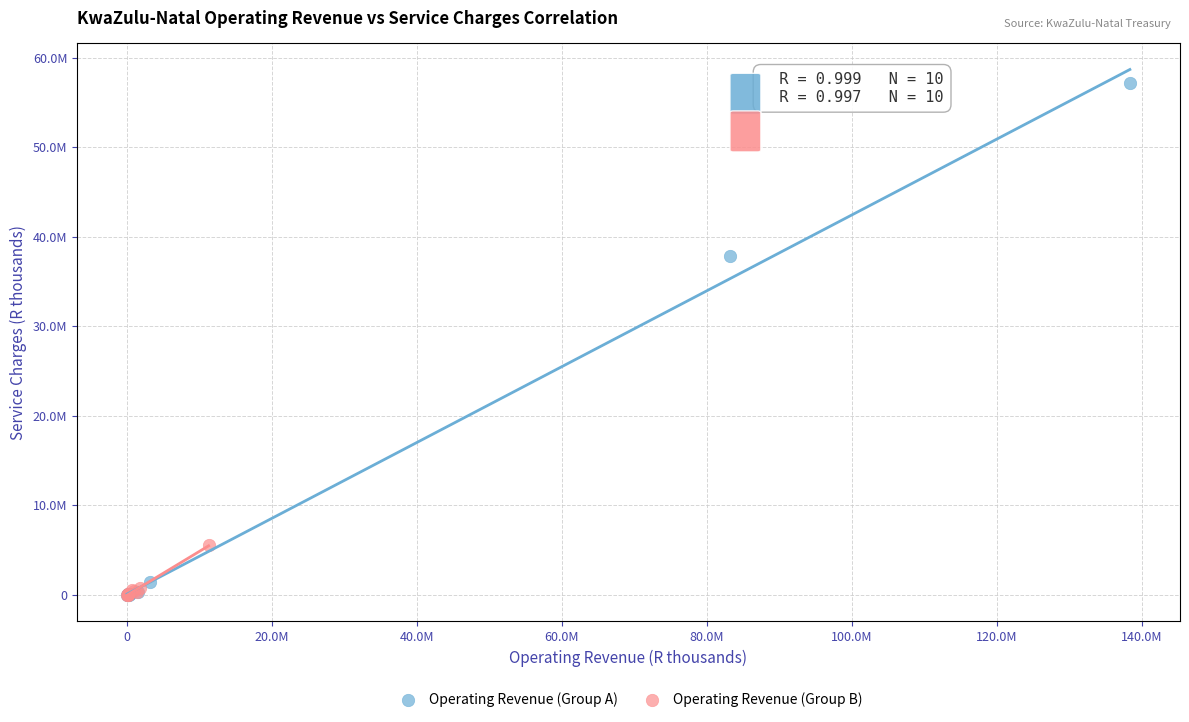

Which series has the widest spread of Y values?

Operating Revenue (Group A)